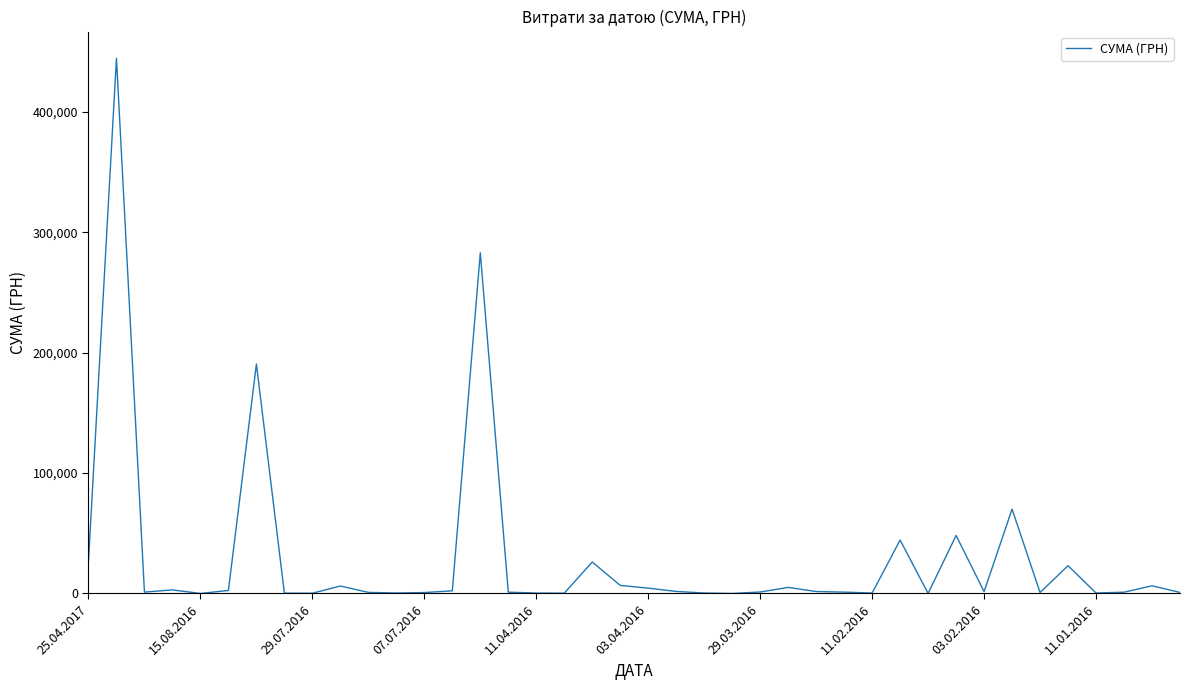

Does the chart display data point markers on the line(s)?

No